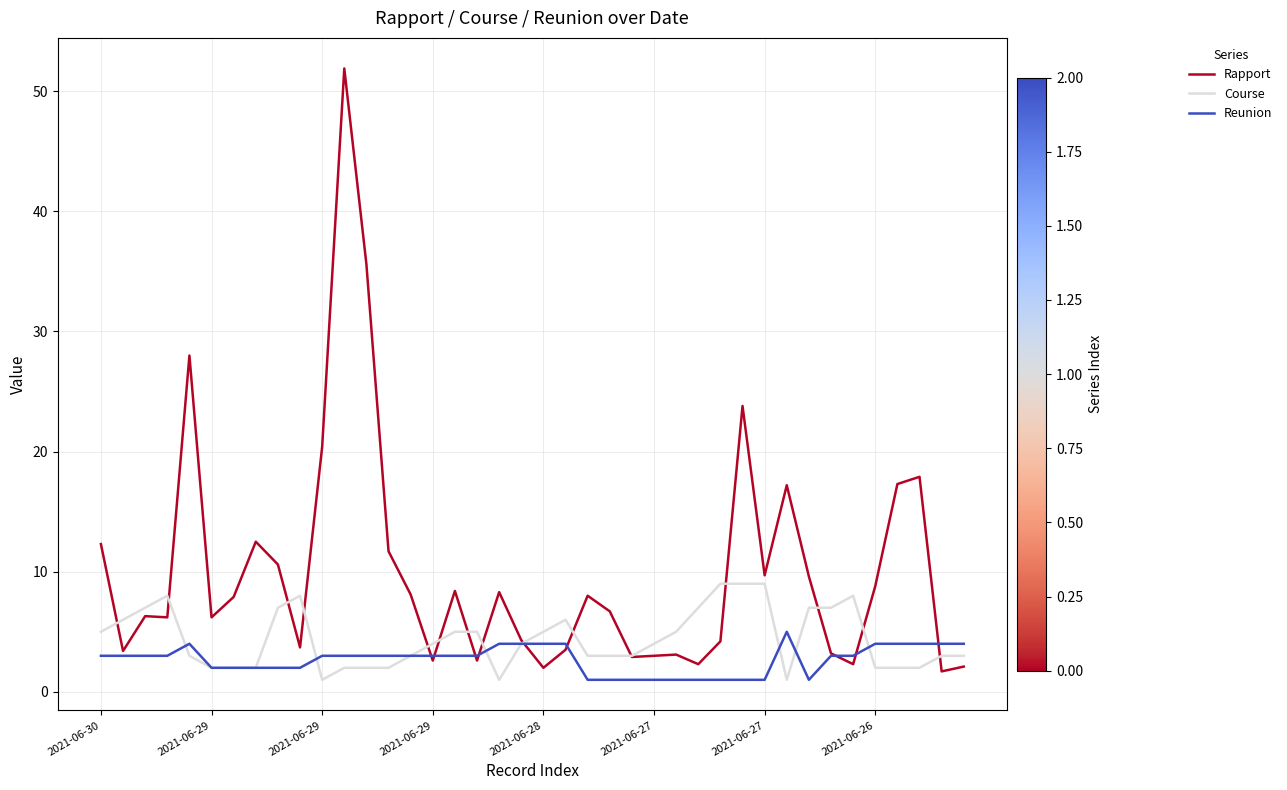

List the series in order of their overall mean, lowest first.

Reunion, Course, Rapport